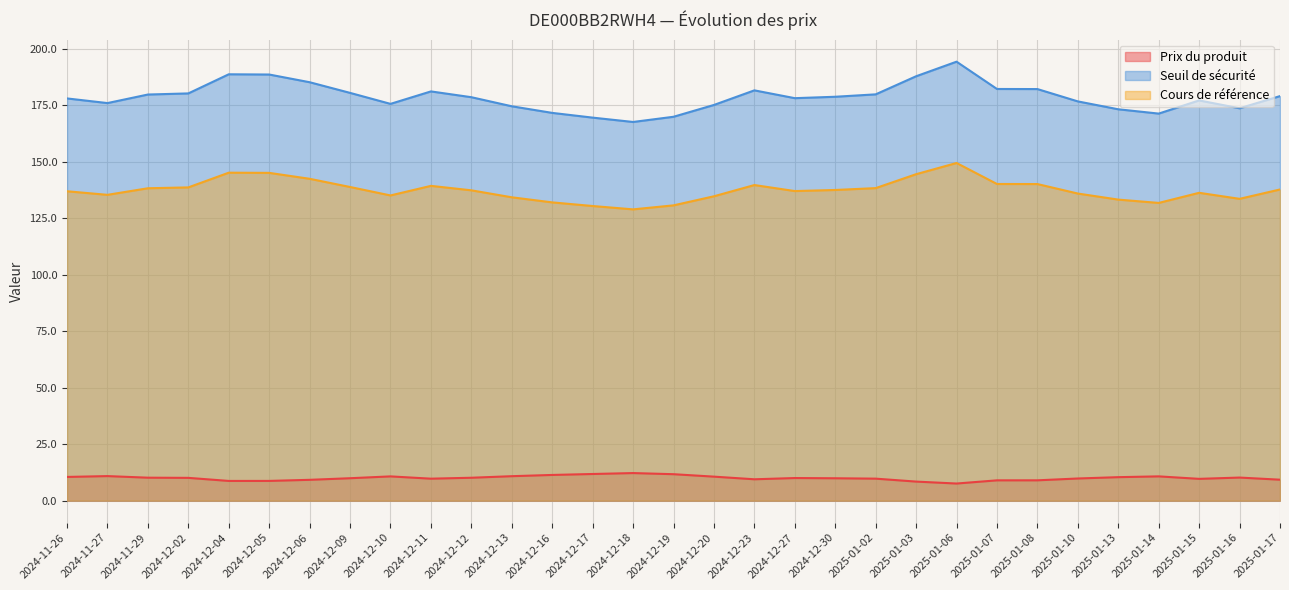

What is the label of the 10th point from the right?

2025-01-03